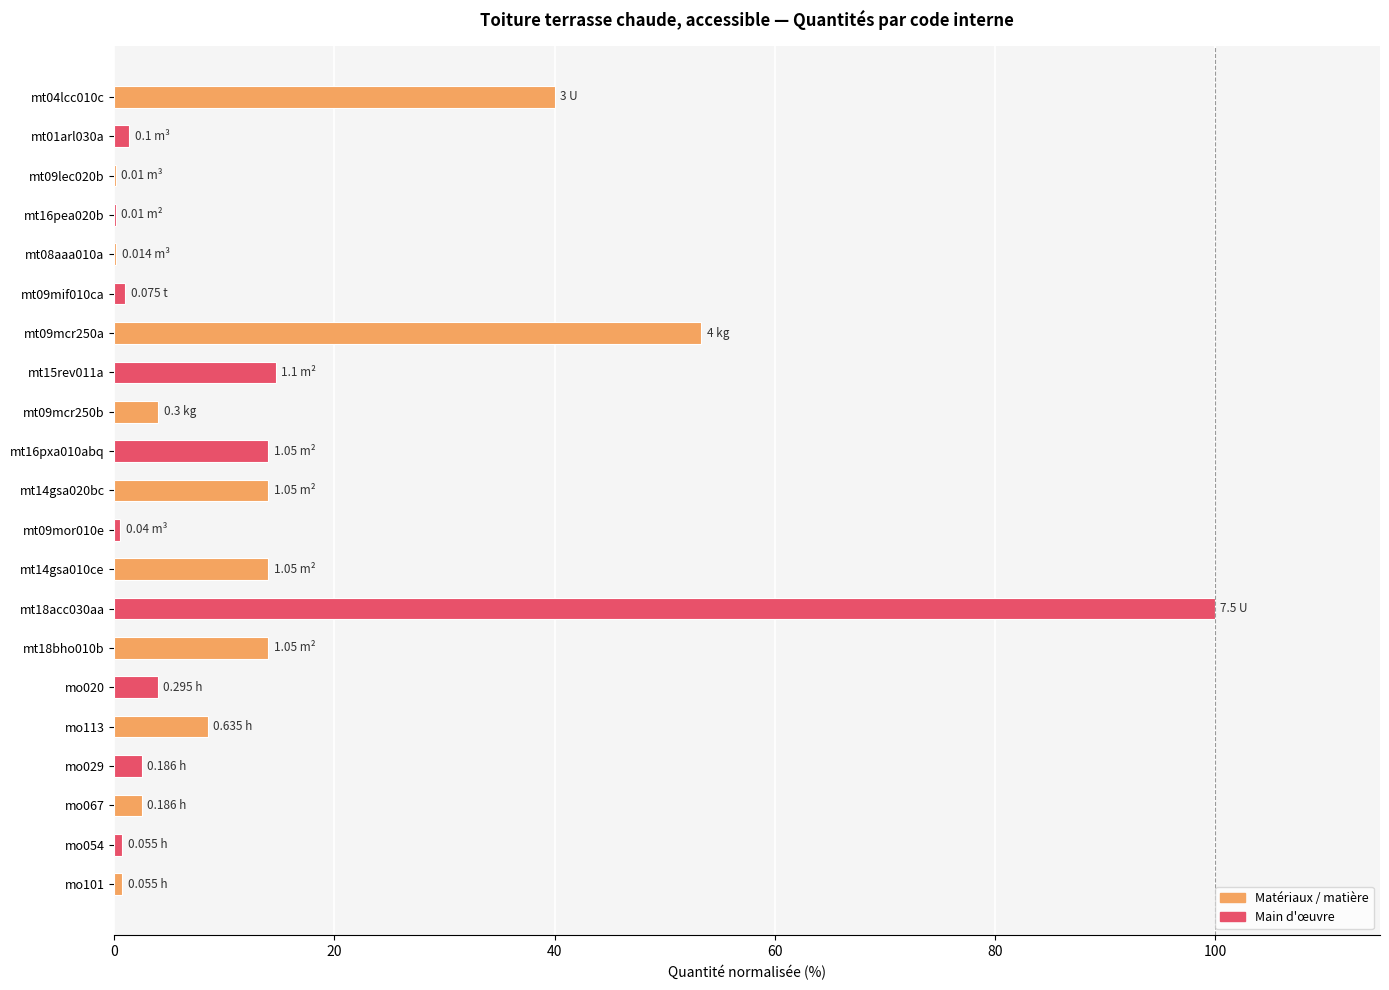

What is the greatest value displayed?

100.0